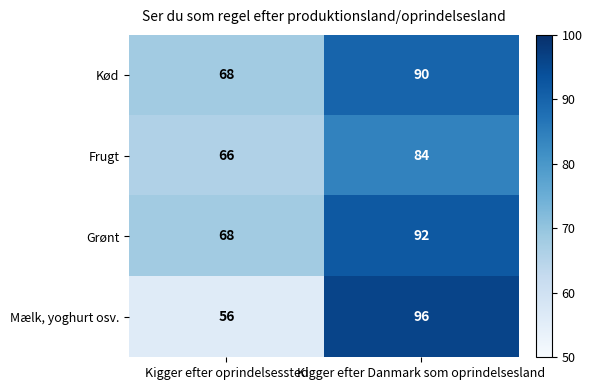

At how many categories does at least one series exceed 74?

1